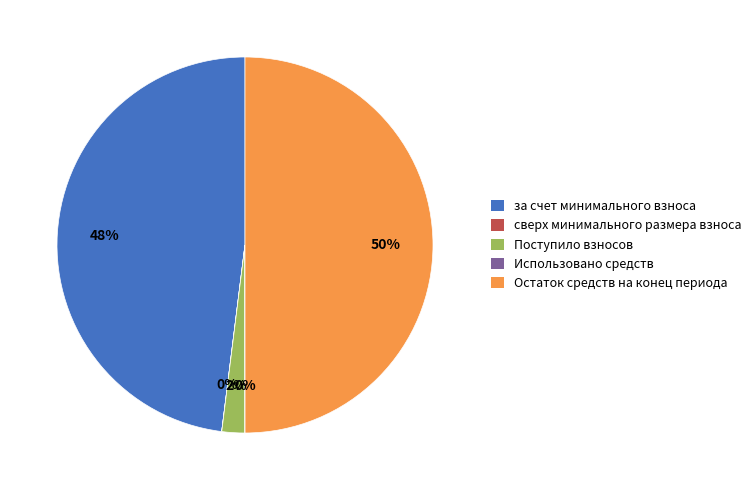

What percentage is the за счет минимального взноса slice, to the nearest percent?

48%